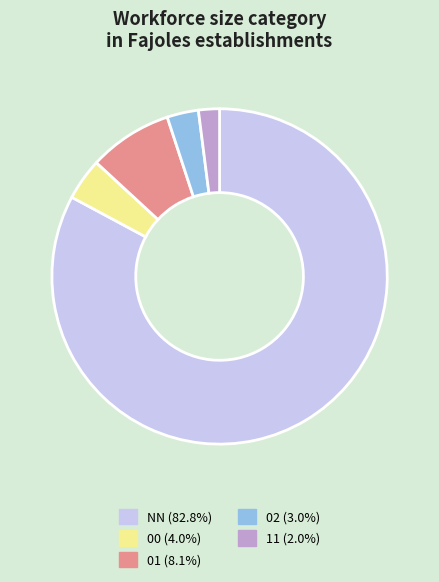

Between 11 and NN, which is larger?

NN